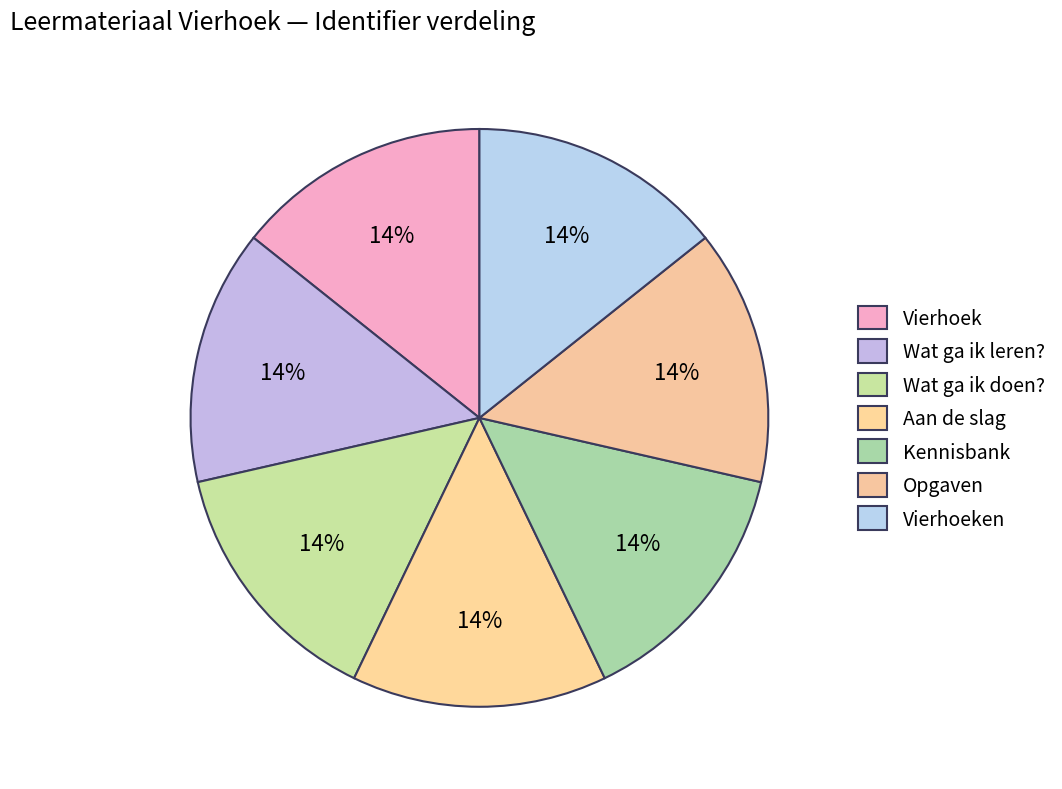

What is the total percentage of Vierhoeken and Wat ga ik doen??

28.6%